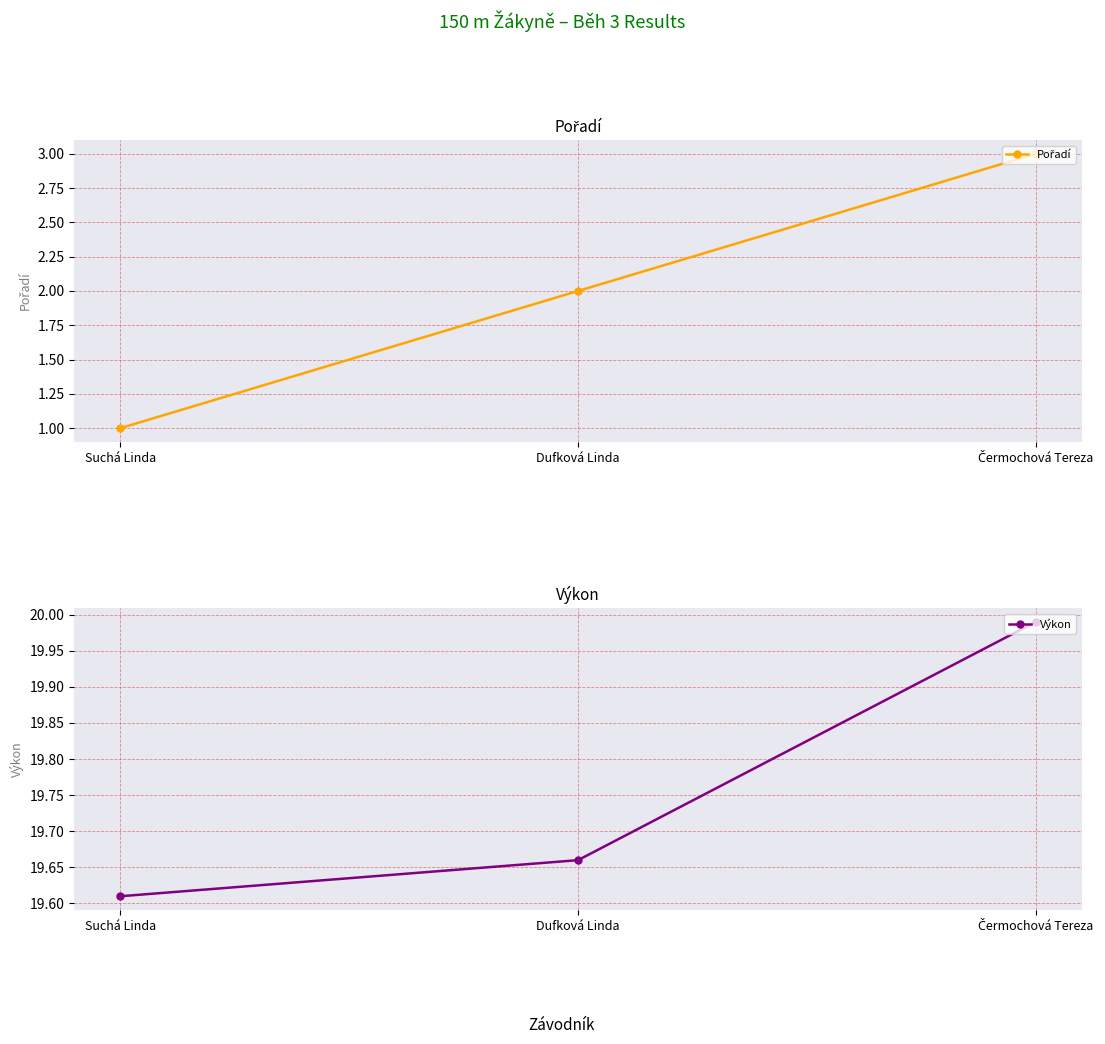

How many lines are shown in the chart?

2